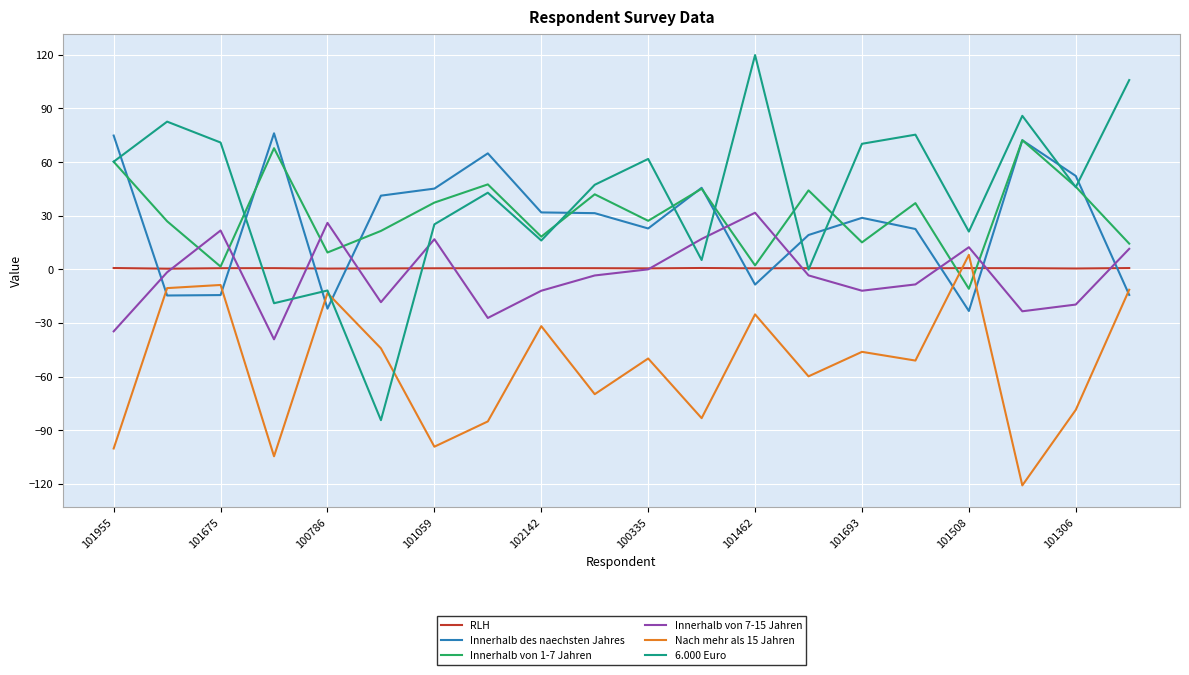

True or false: Innerhalb von 7-15 Jahren and Innerhalb von 1-7 Jahren cross at least once.

True